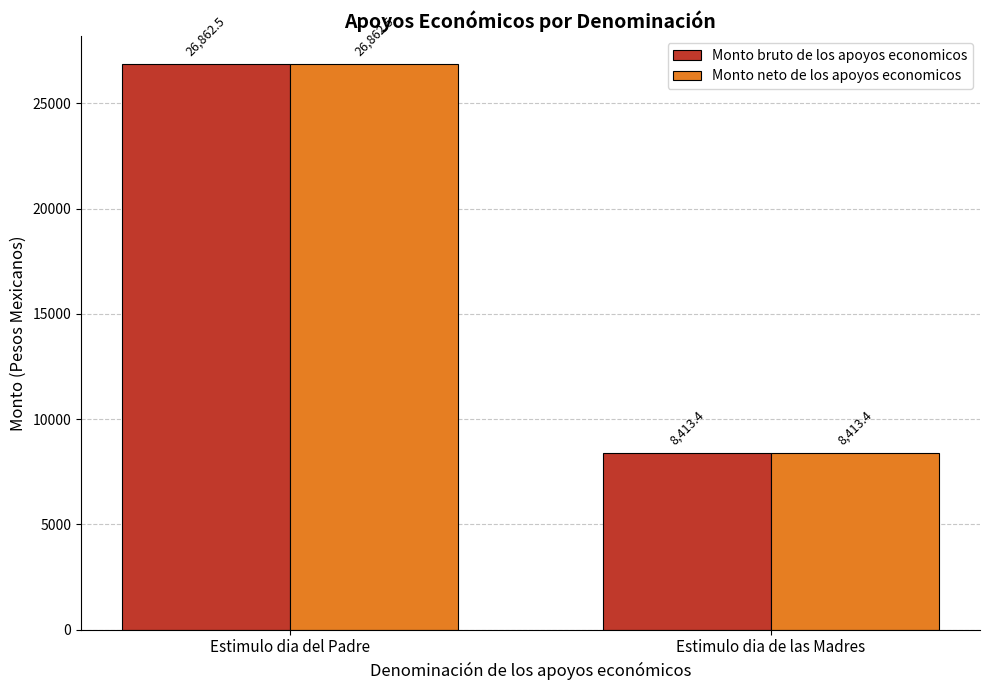

How many series are shown in this chart?

2